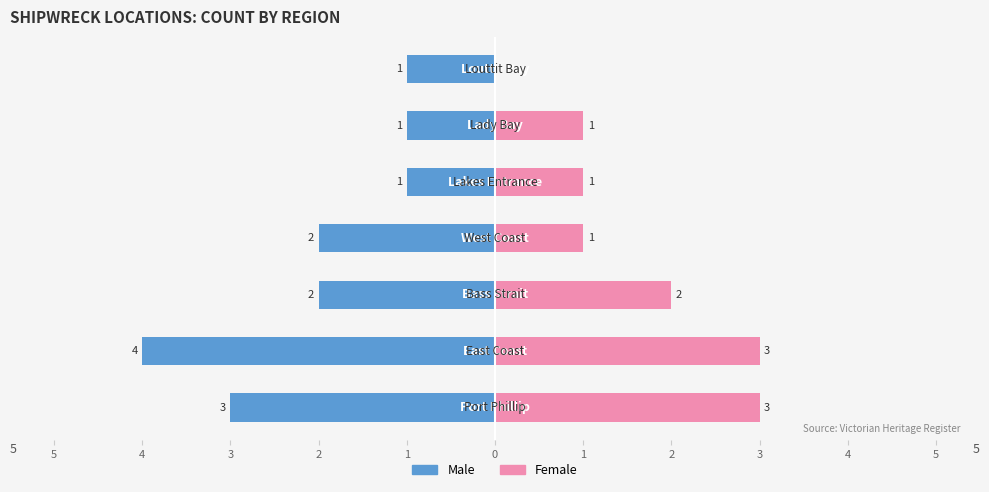

Which series changed the most between 5 and 1?

Male